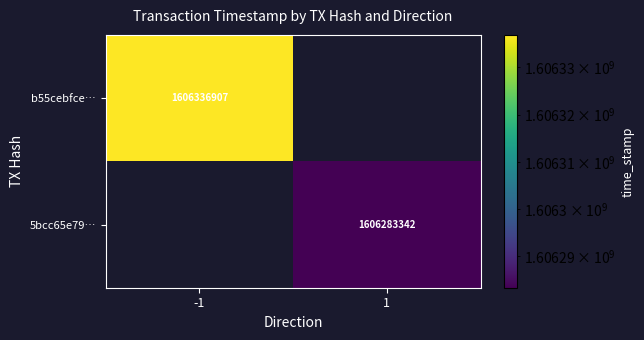

Is it true that 5bcc65e79… equals 1606283342 at 1?

True